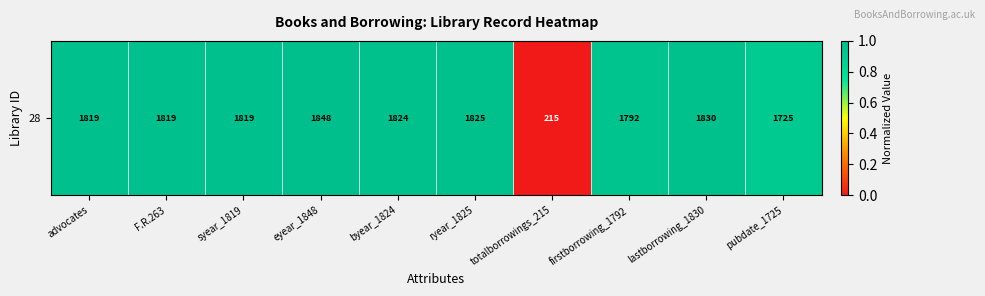

Reading left to right, what are all the values shown in this chart?

advocates=1.0	F.R.263=1.0	syear_1819=1.0	eyear_1848=1.0	byear_1824=1.0	ryear_1825=1.0	totalborrowings_215=0.0	firstborrowing_1792=1.0	lastborrowing_1830=1.0	pubdate_1725=0.9